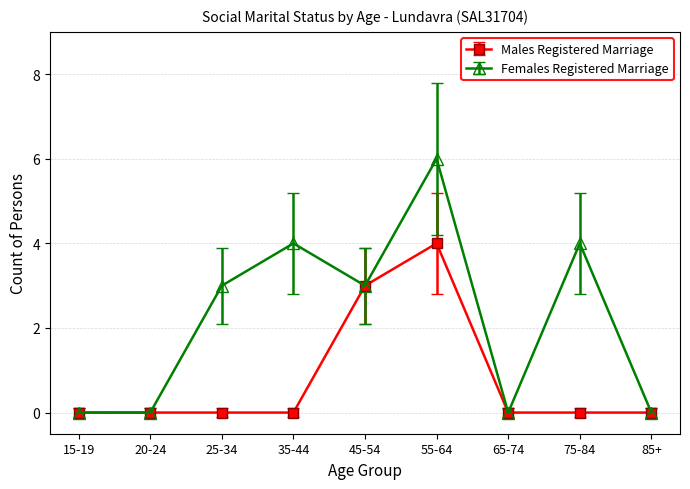

What is the label of the 2nd point from the right?

75-84